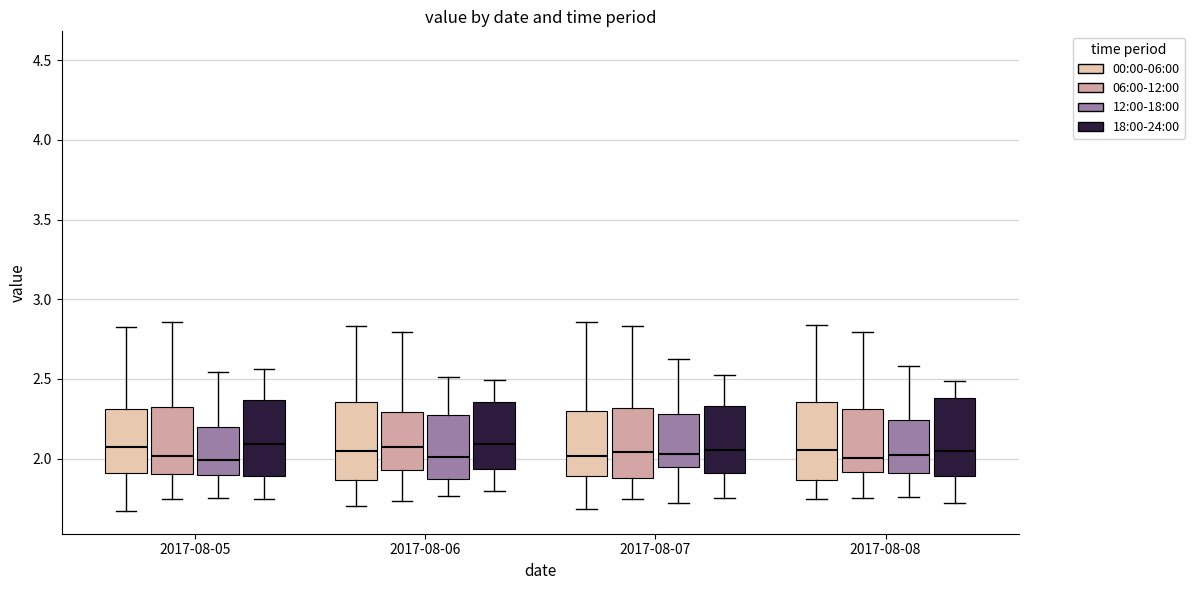

Reading left to right, transcribe this box plot: for each box, give where its median line is, the range the box spans, and where its two whiskers end, as read against the y-axis. The values are not printed on the chart, so give them approximately, as read against the axis.

2017-08-05 (00:00-06:00): median 2.05, box 1.90 to 2.30, whiskers 1.65 to 2.80
2017-08-05 (06:00-12:00): median 2.00, box 1.90 to 2.30, whiskers 1.75 to 2.85
2017-08-05 (12:00-18:00): median 2.00, box 1.90 to 2.20, whiskers 1.75 to 2.55
2017-08-05 (18:00-24:00): median 2.10, box 1.90 to 2.35, whiskers 1.75 to 2.55
2017-08-06 (00:00-06:00): median 2.05, box 1.85 to 2.35, whiskers 1.70 to 2.85
2017-08-06 (06:00-12:00): median 2.05, box 1.95 to 2.30, whiskers 1.75 to 2.80
2017-08-06 (12:00-18:00): median 2.00, box 1.85 to 2.30, whiskers 1.75 to 2.50
2017-08-06 (18:00-24:00): median 2.10, box 1.95 to 2.35, whiskers 1.80 to 2.50
2017-08-07 (00:00-06:00): median 2.00, box 1.90 to 2.30, whiskers 1.70 to 2.85
2017-08-07 (06:00-12:00): median 2.05, box 1.90 to 2.30, whiskers 1.75 to 2.85
2017-08-07 (12:00-18:00): median 2.05, box 1.95 to 2.30, whiskers 1.70 to 2.65
2017-08-07 (18:00-24:00): median 2.05, box 1.90 to 2.35, whiskers 1.75 to 2.50
2017-08-08 (00:00-06:00): median 2.05, box 1.85 to 2.35, whiskers 1.75 to 2.85
2017-08-08 (06:00-12:00): median 2.00, box 1.90 to 2.30, whiskers 1.75 to 2.80
2017-08-08 (12:00-18:00): median 2.00, box 1.90 to 2.25, whiskers 1.75 to 2.60
2017-08-08 (18:00-24:00): median 2.05, box 1.90 to 2.40, whiskers 1.70 to 2.50